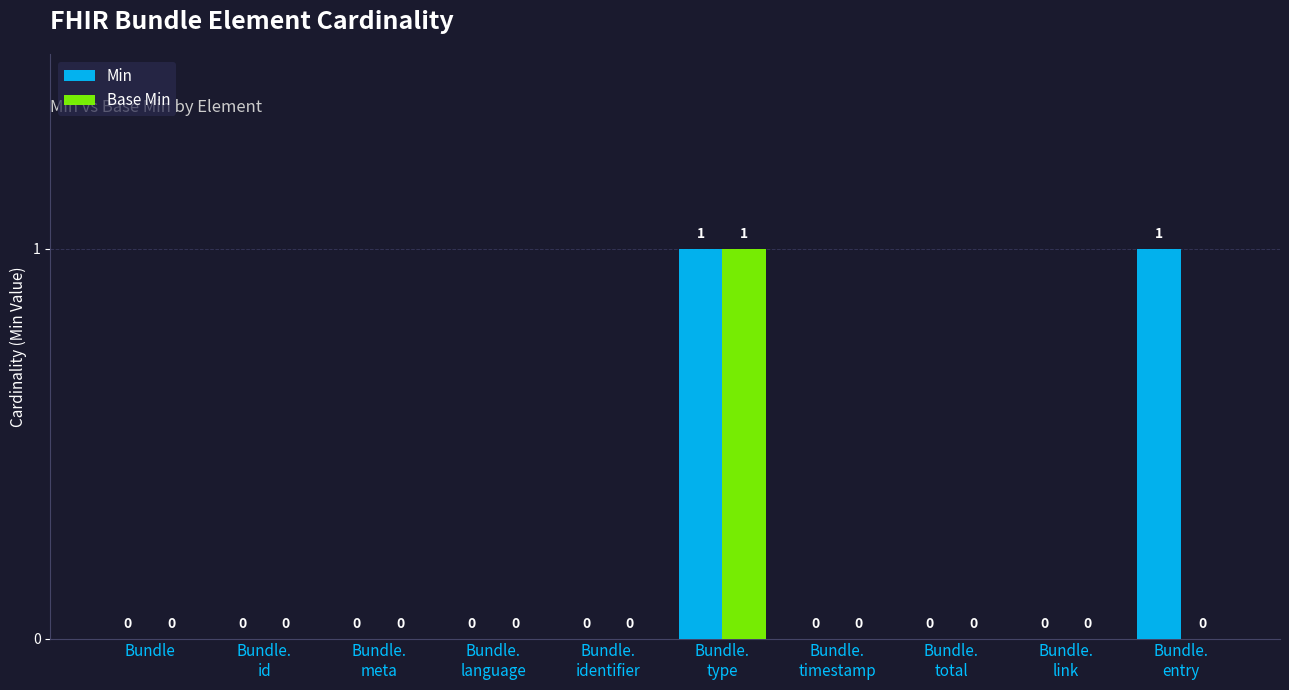

Which series has the largest total across all categories?

Min